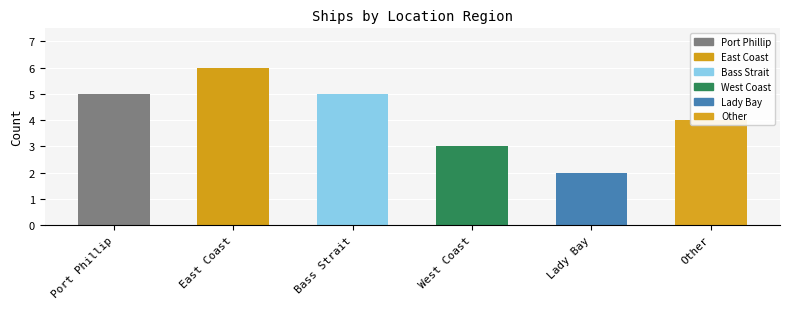

What is the label of the 3rd bar from the left?

Bass Strait